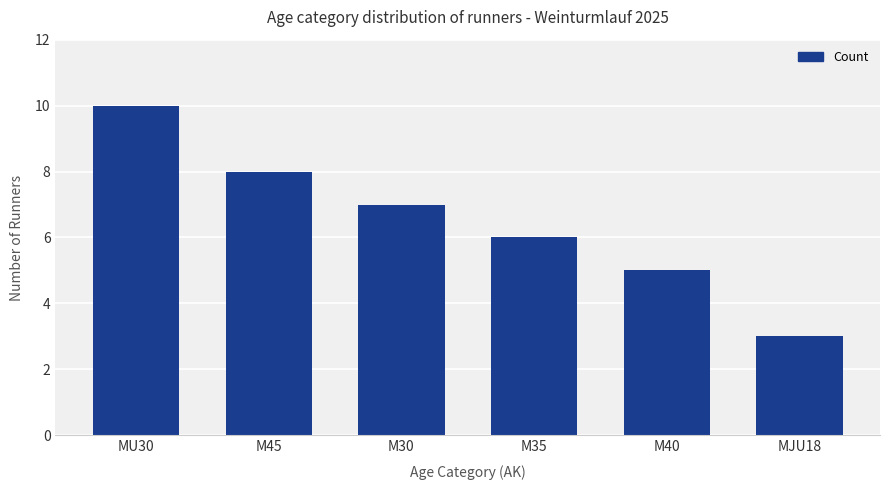

At which label is the value closest to 6?

M35